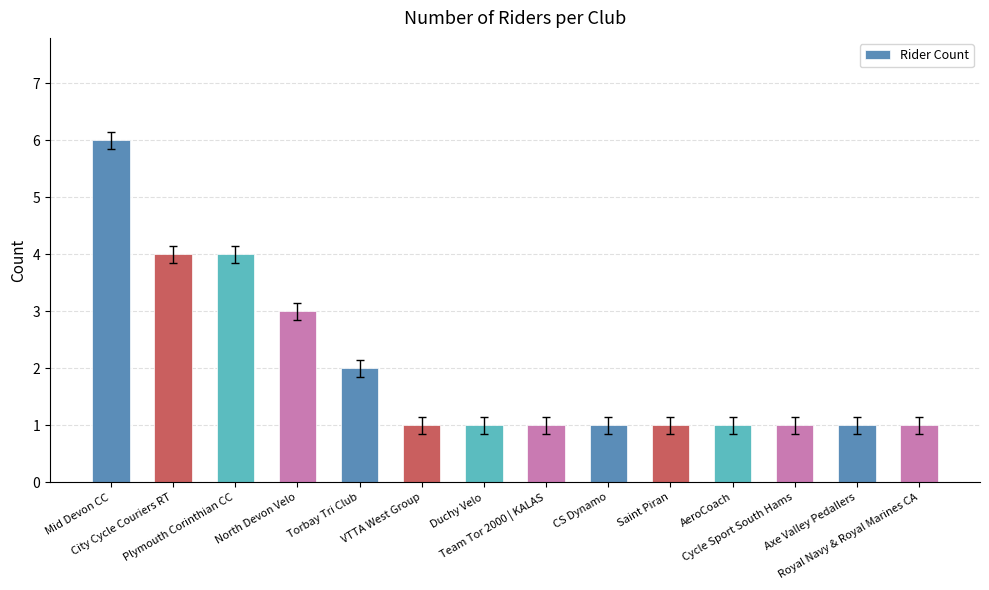

What is the greatest value displayed?

6